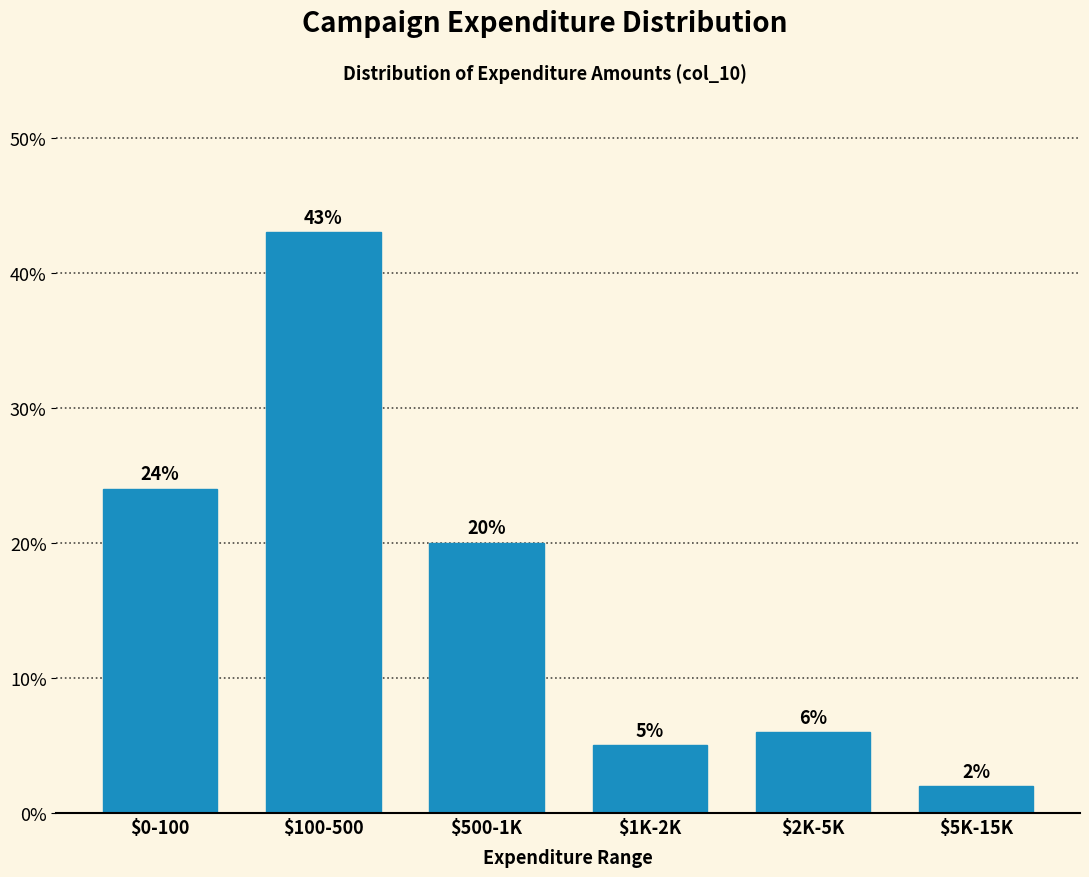

Reading left to right, list all the values displayed in this chart.

24	43	20	5	6	2